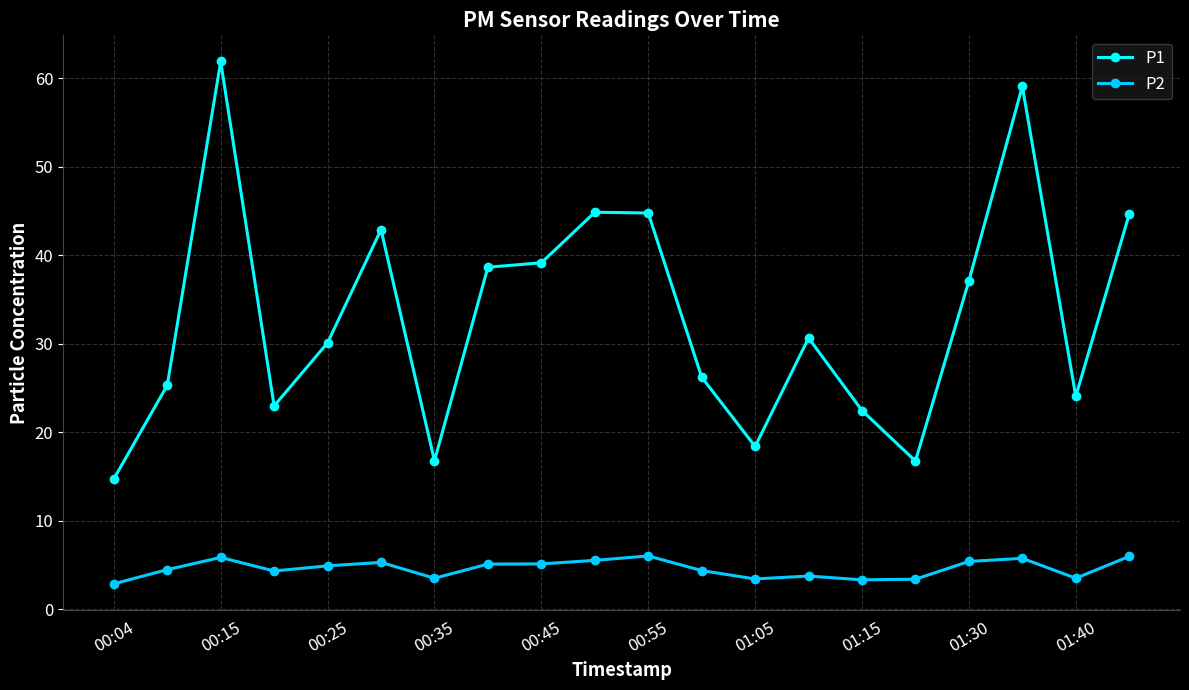

How many lines are shown in the chart?

2